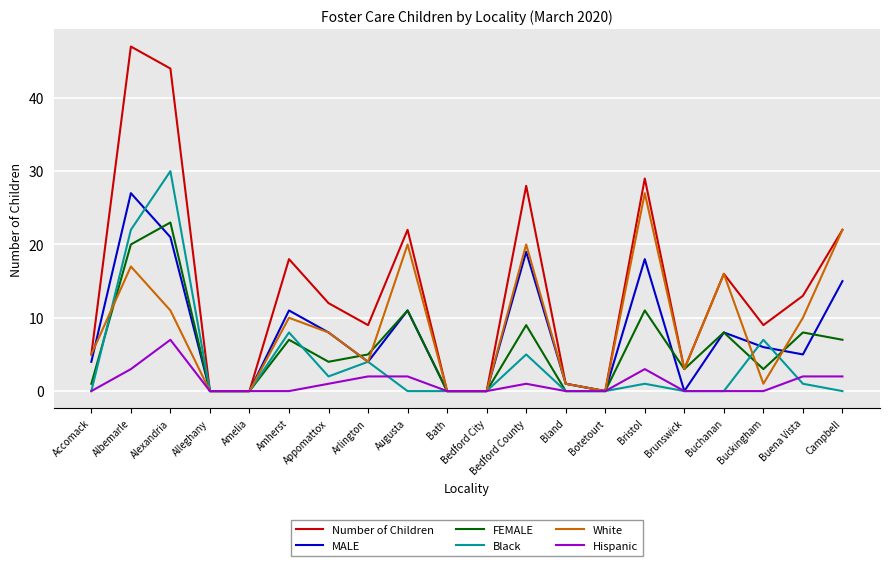

Which series changed the most between Arlington and Bath?

Number of Children